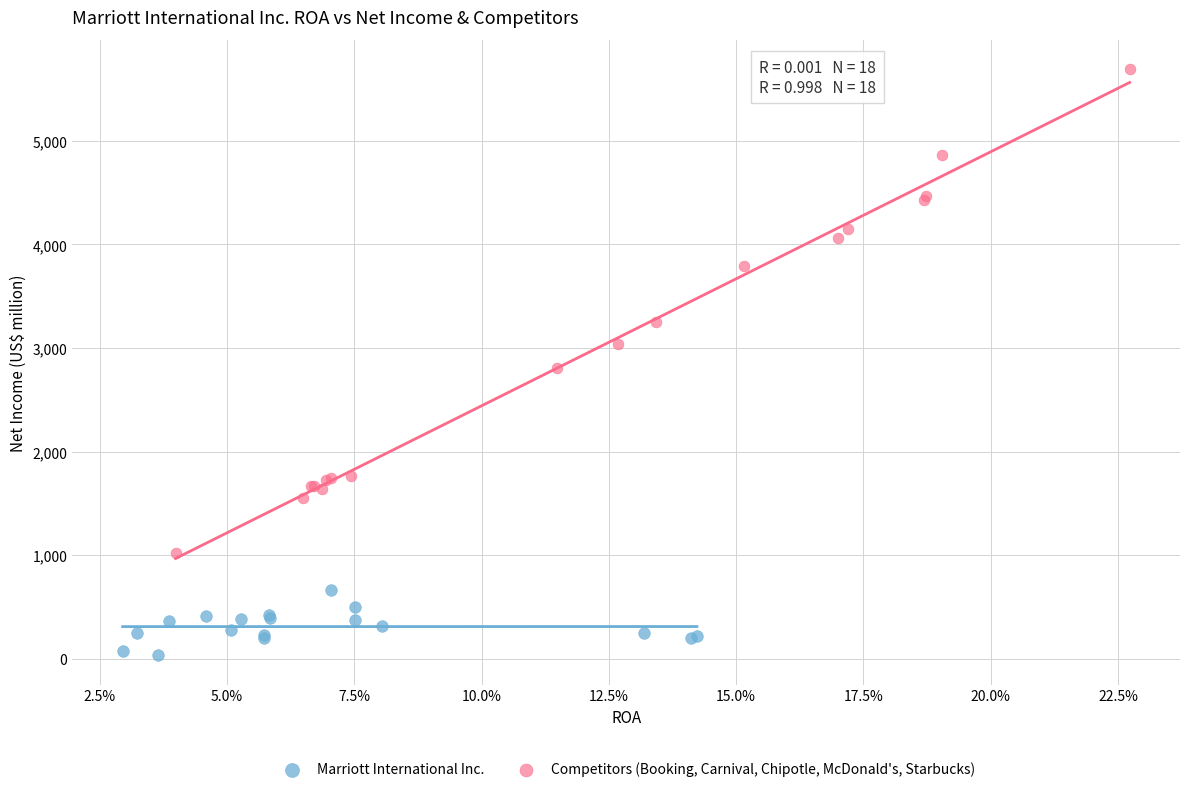

Which series has the widest spread of Y values?

Competitors (Booking, Carnival, Chipotle, McDonald's, Starbucks)